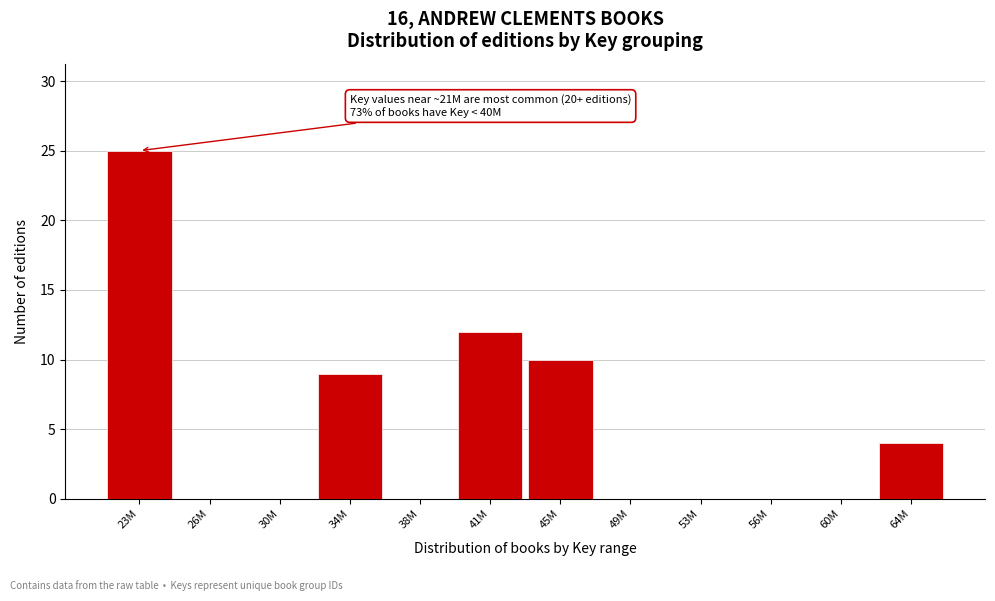

Reading right to left, what are all the values shown in this chart?

64M=4	60M=0	56M=0	53M=0	49M=0	45M=10	41M=12	38M=0	34M=9	30M=0	26M=0	23M=25